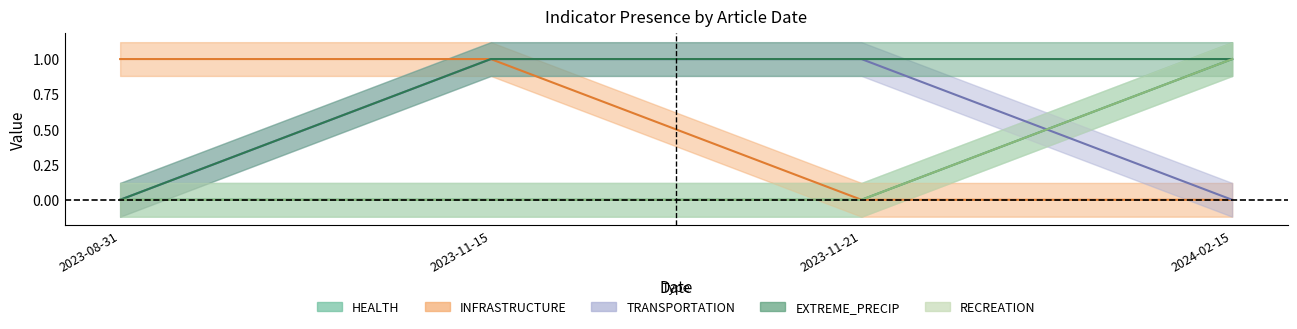

True or false: EXTREME_PRECIP has more than 1 points higher than both neighbors.

False